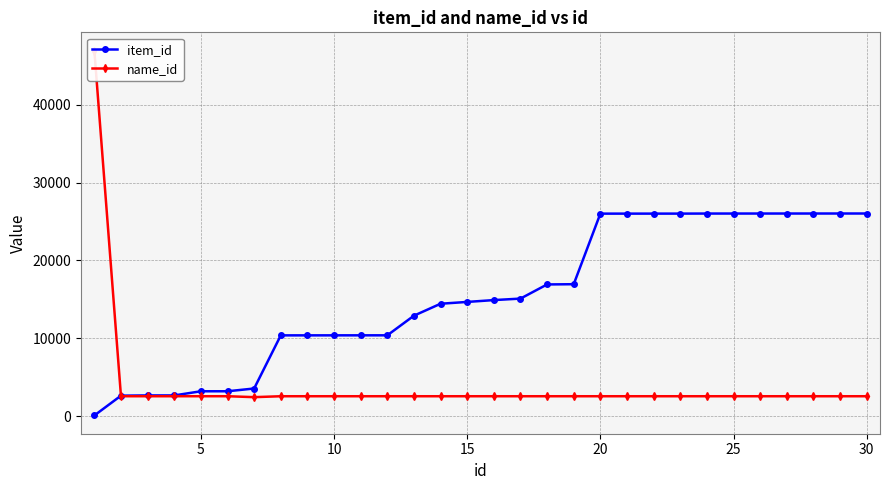

What is the label of the 21st point from the right?

9